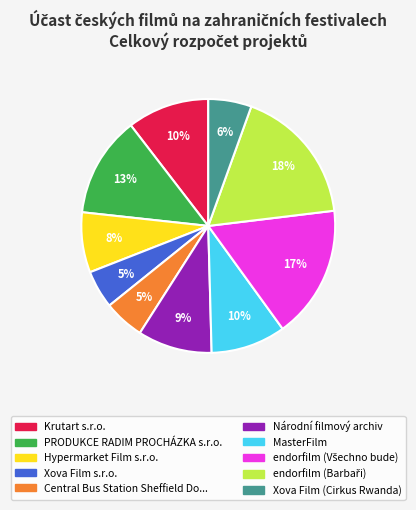

To the nearest percent, what is the difference between the largest and smallest slice percentages?

13%